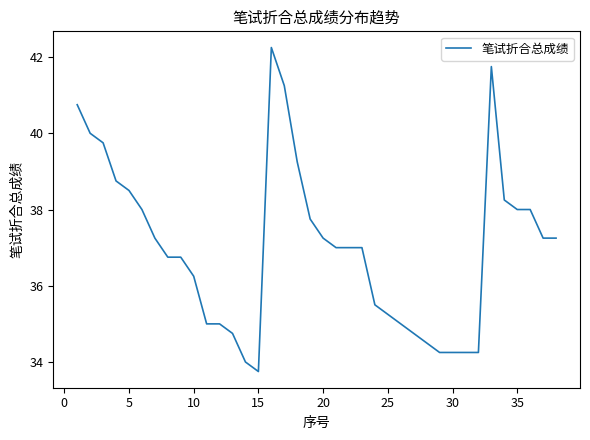

What is the minimum value shown in the chart?

33.8